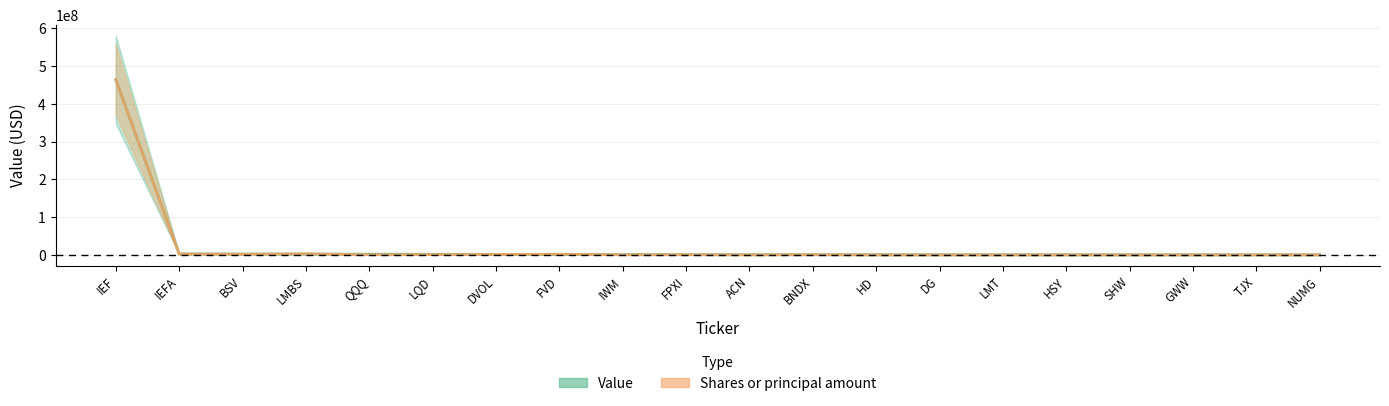

What is the maximum value for Value?

464287440.0